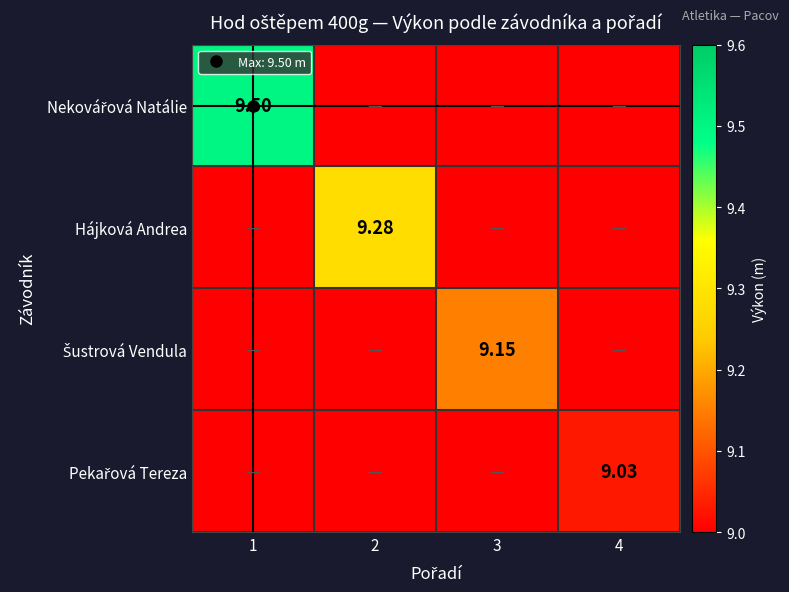

List the series in order of their overall mean, lowest first.

Pekařová Tereza, Šustrová Vendula, Hájková Andrea, Nekovářová Natálie